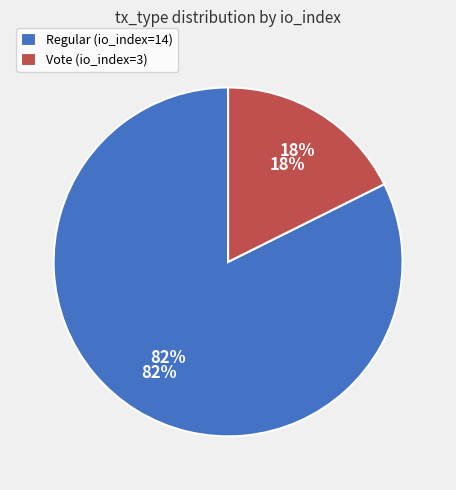

Does Vote (io_index=3) represent more than half of the total?

No